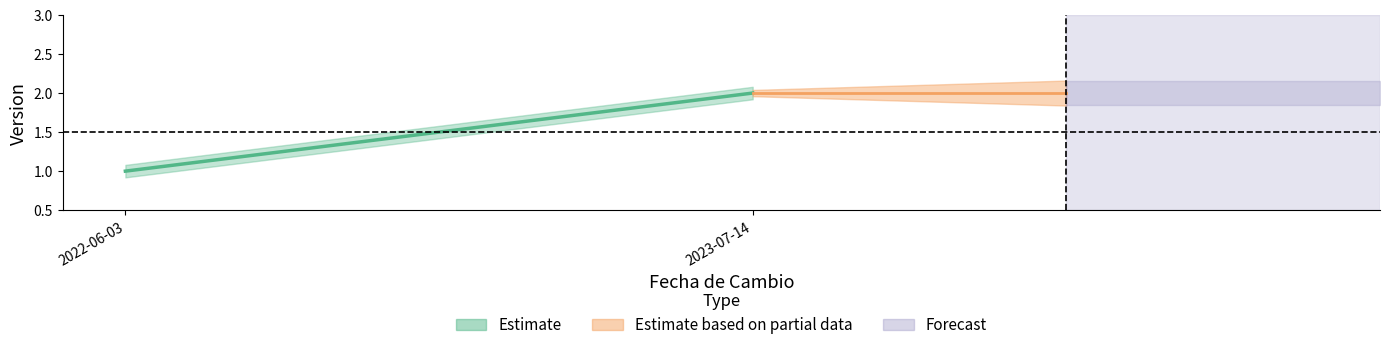

Reading right to left, extract all data points from this chart.

2	1